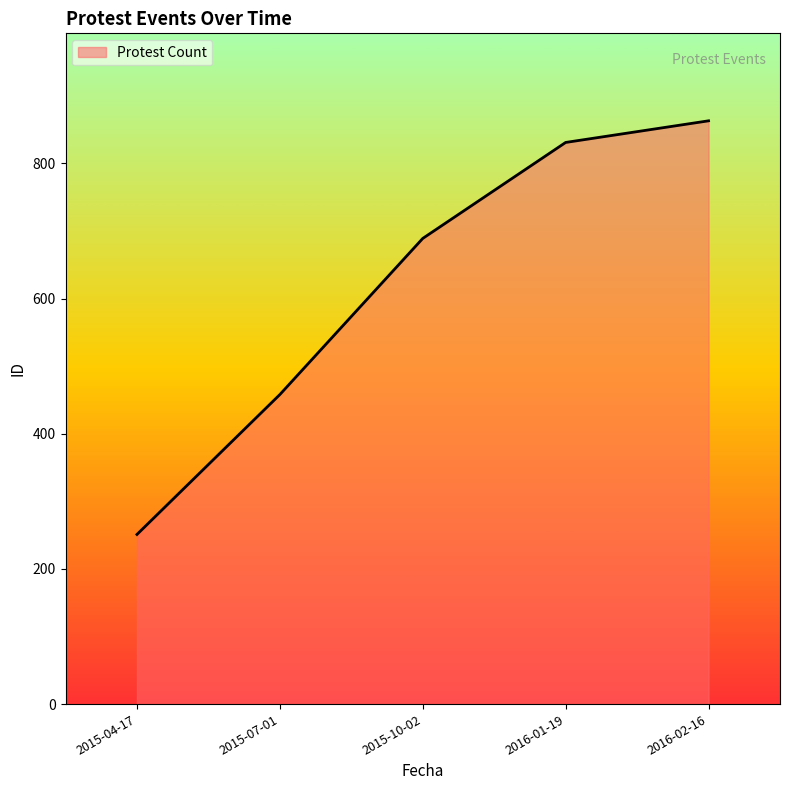

What is the change in value from 2015-04-17 to 2016-02-16?

+612